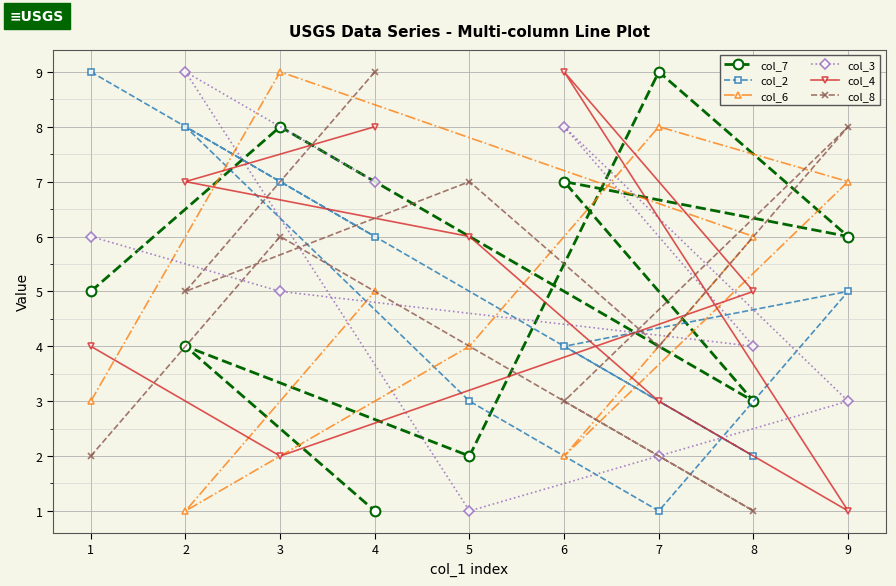

What is the maximum value for col_4?

9